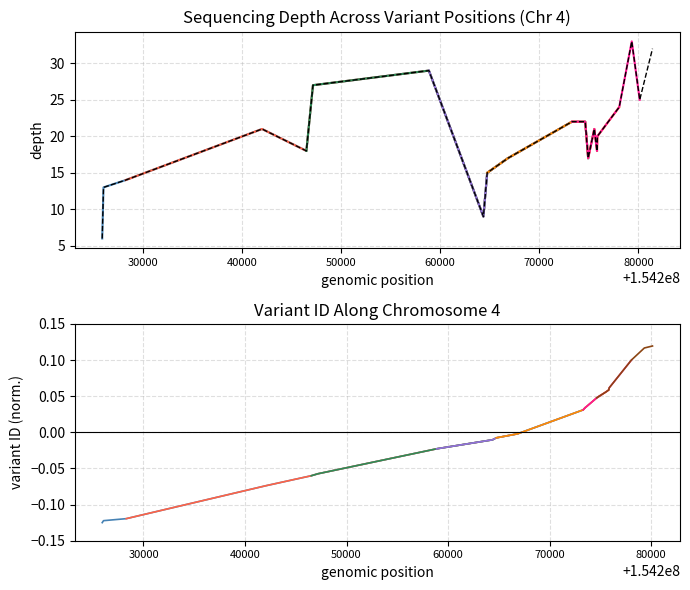

What is the value of the 16th point from the left?

18